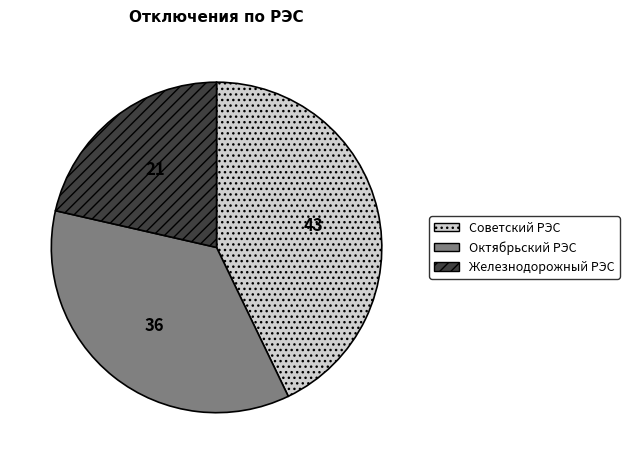

Which category has the biggest portion of the pie?

Советский РЭС